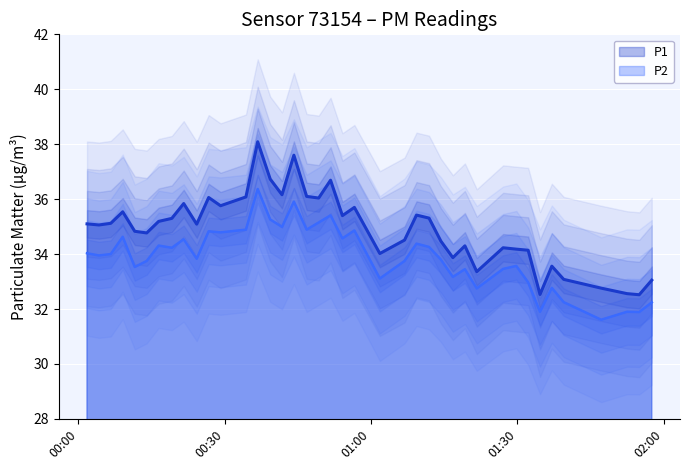

True or false: P1 and P2 cross at least once.

False